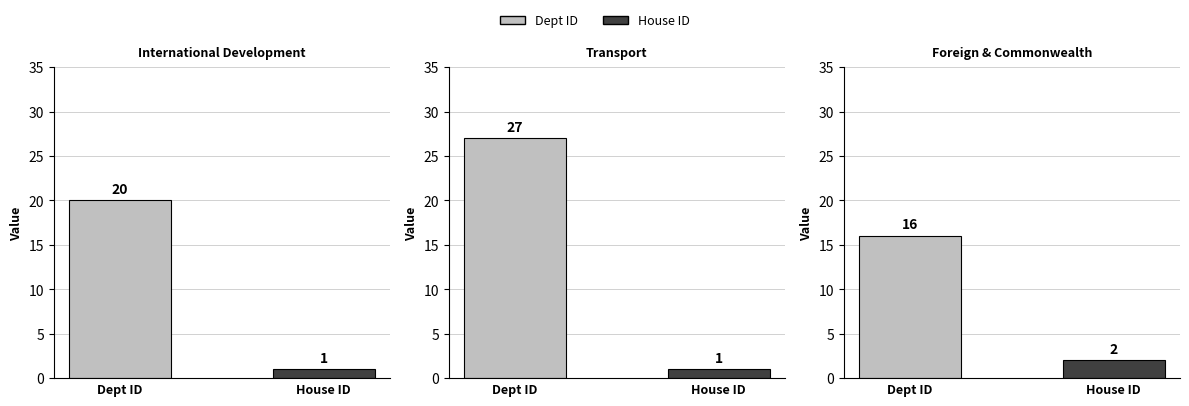

Which label corresponds to the smallest value in the chart?

International Development